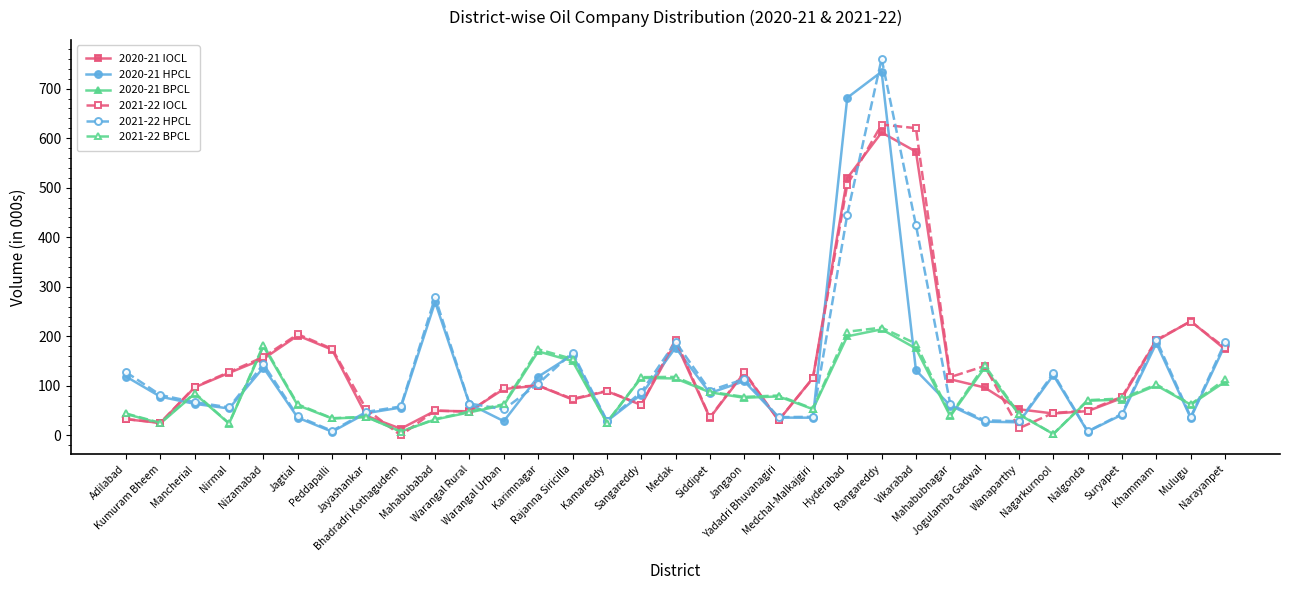

What position from the right is Jayashankar?

26